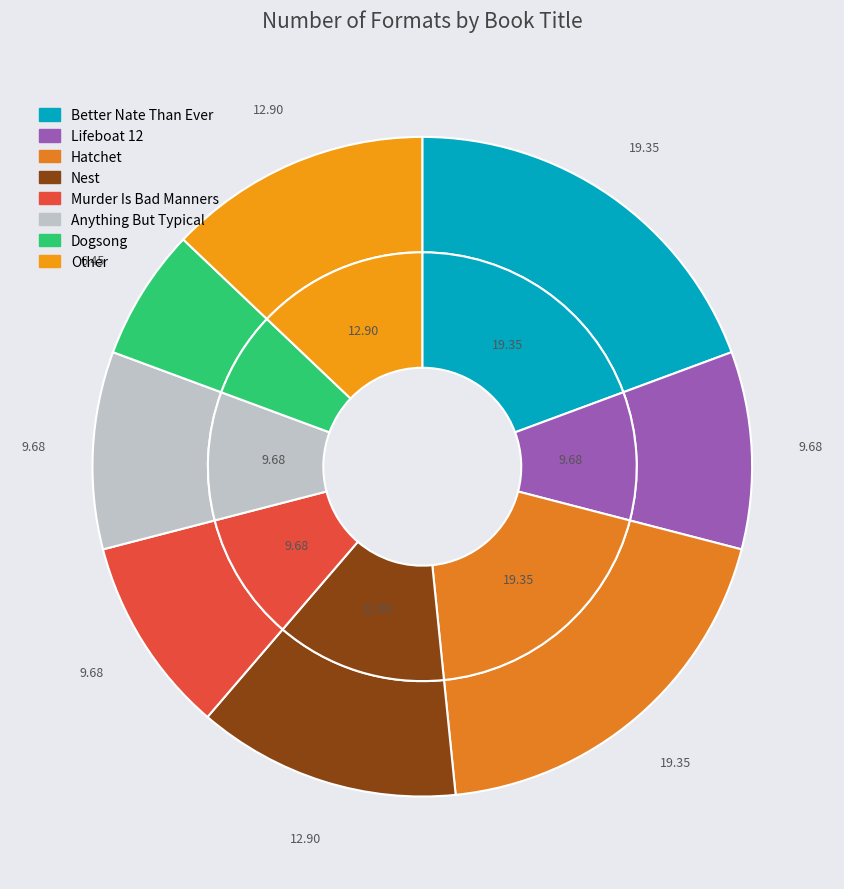

What percentage is the Nest slice, to the nearest percent?

13%